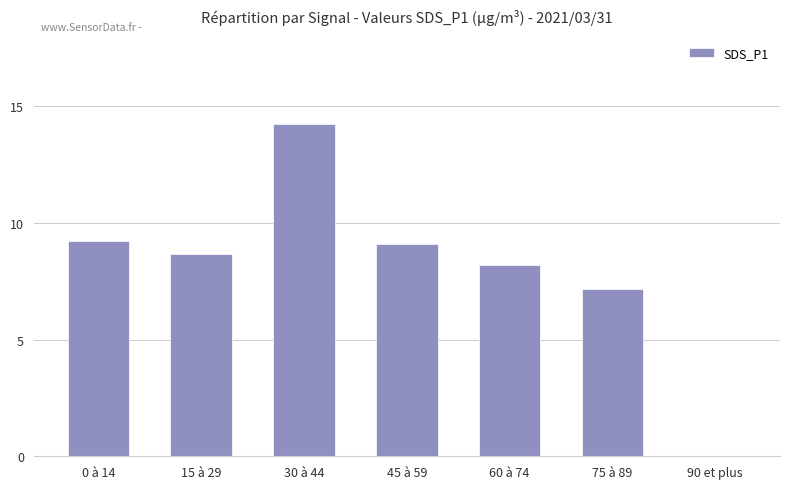

Reading left to right, what are all the values shown in this chart?

9.2	8.7	14.2	9.1	8.2	7.2	0.0